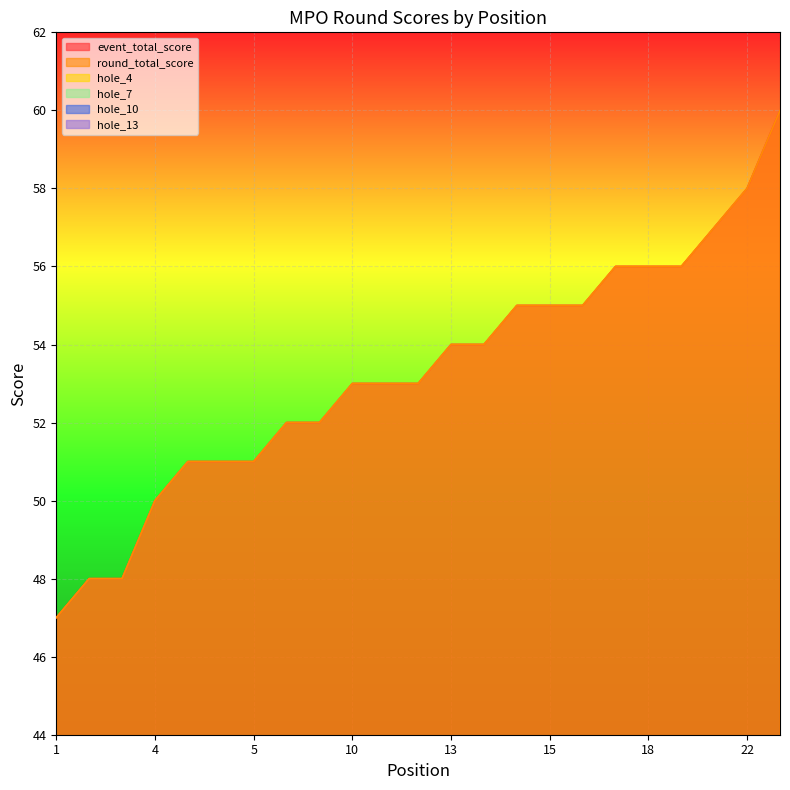

Which category has the highest value across all series?

23